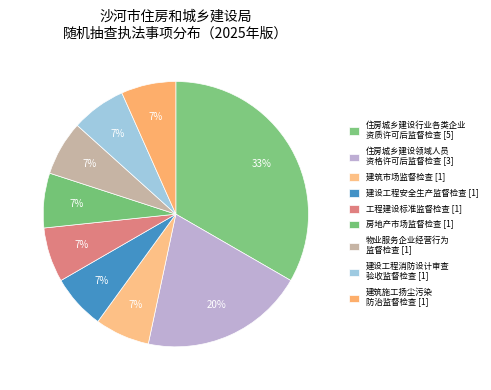

How many slices are in this pie chart?

9